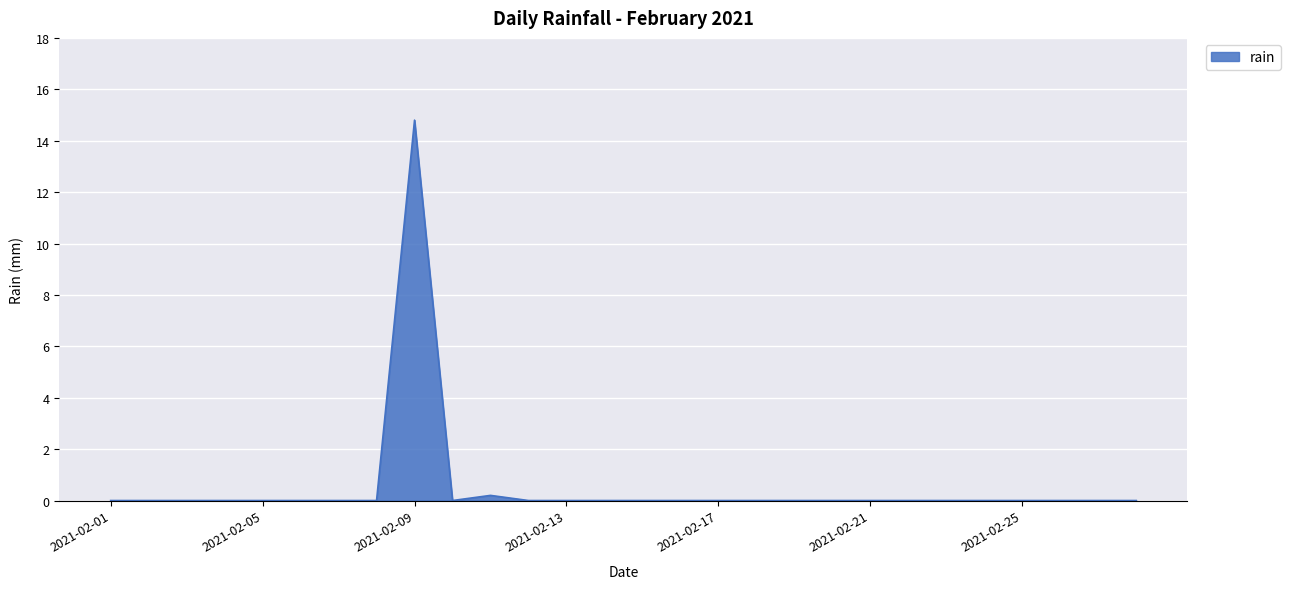

What is the maximum value shown in the chart?

14.8